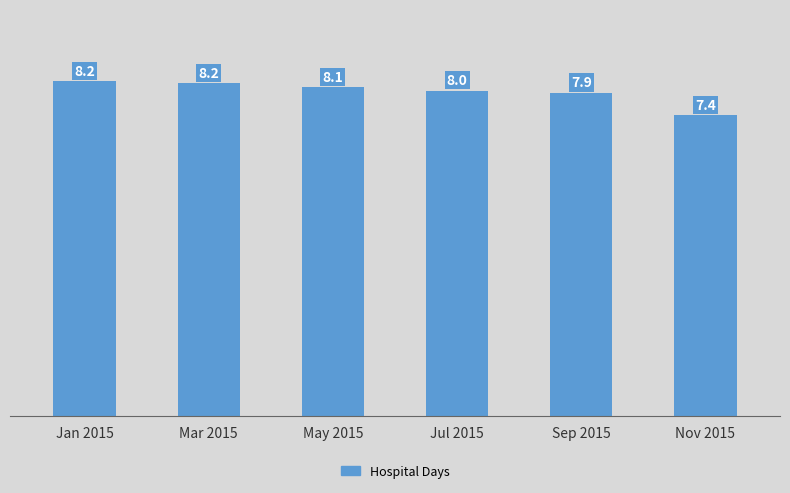

The chart shows a value of 11.0 at Nov 2015. True or false?

False